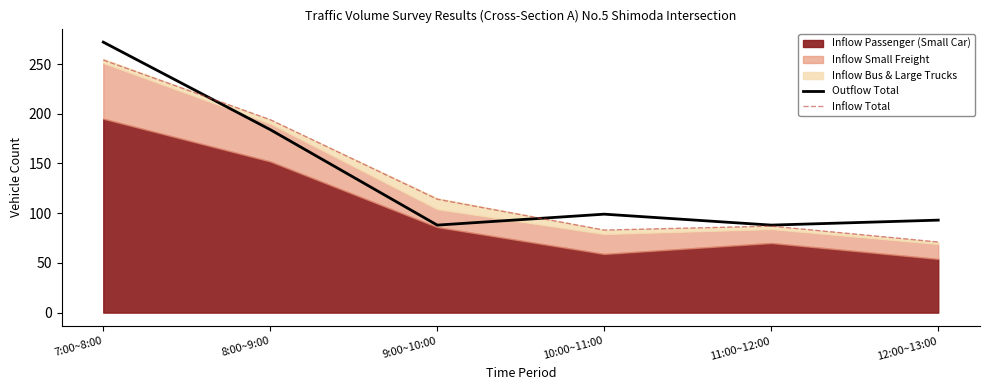

In Inflow Total, how many points are higher than both neighbors (excluding endpoints)?

1